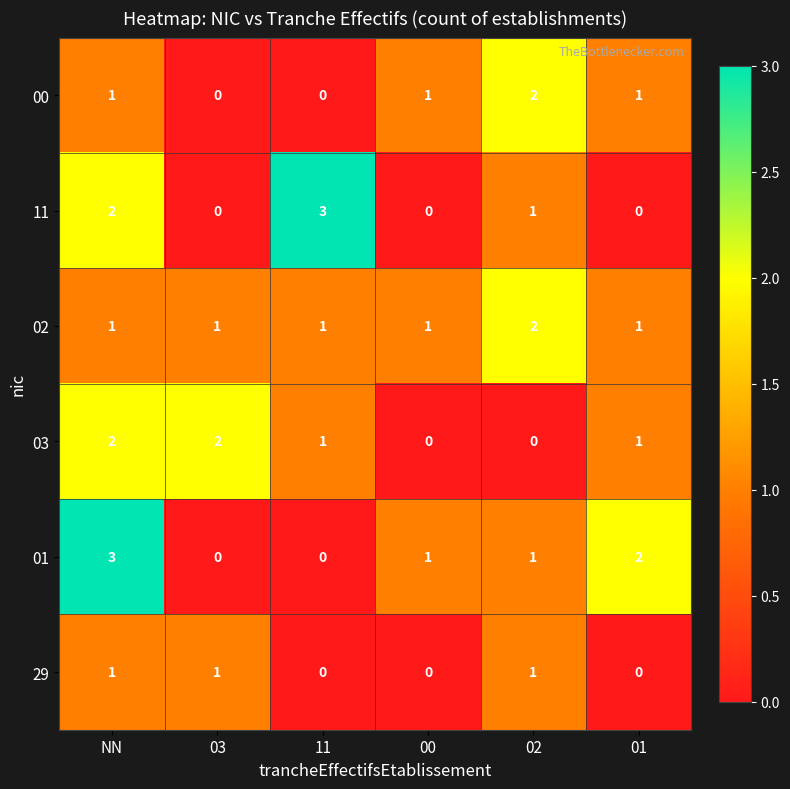

Is it true that 29 equals 1 at 01?

False